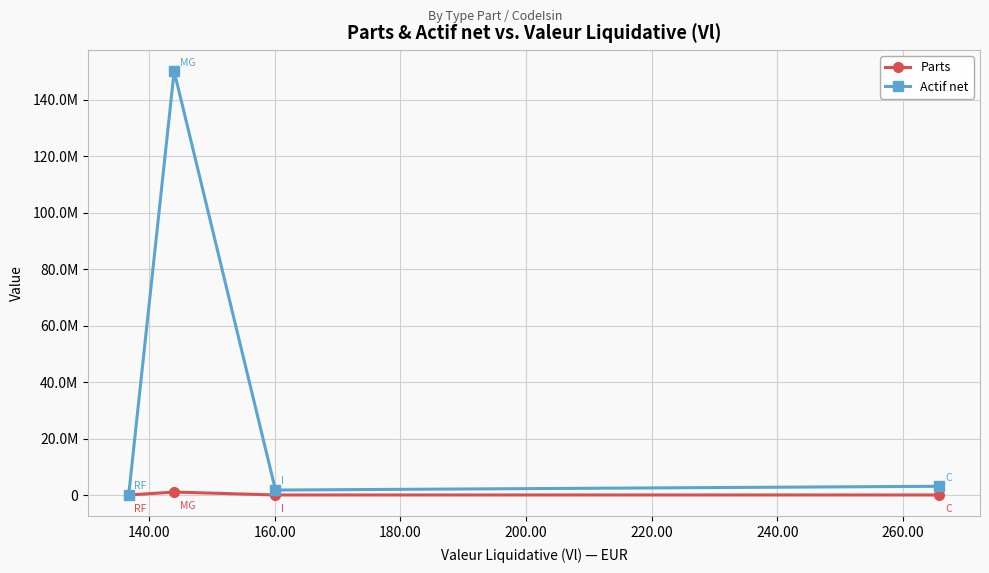

True or false: Parts has more than 0 points higher than both neighbors.

True